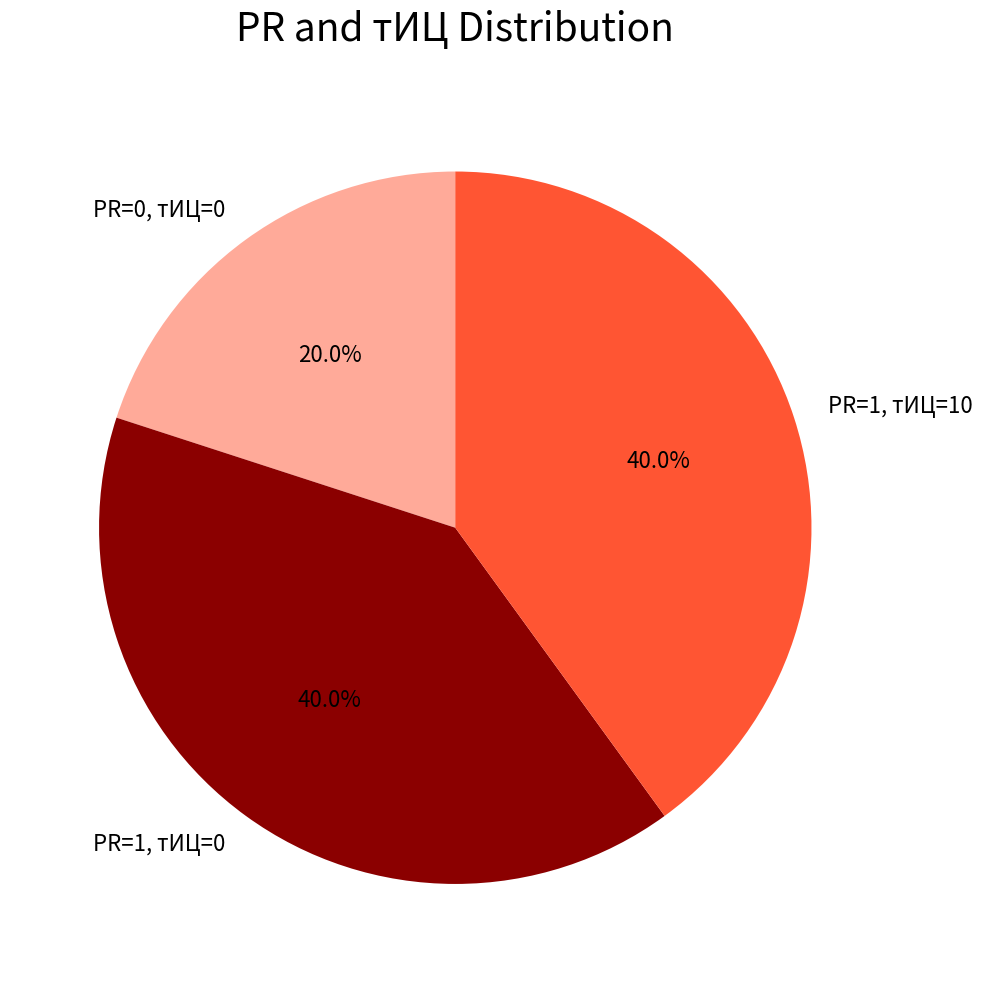

What is the smallest slice in the pie chart?

PR=0, тИЦ=0